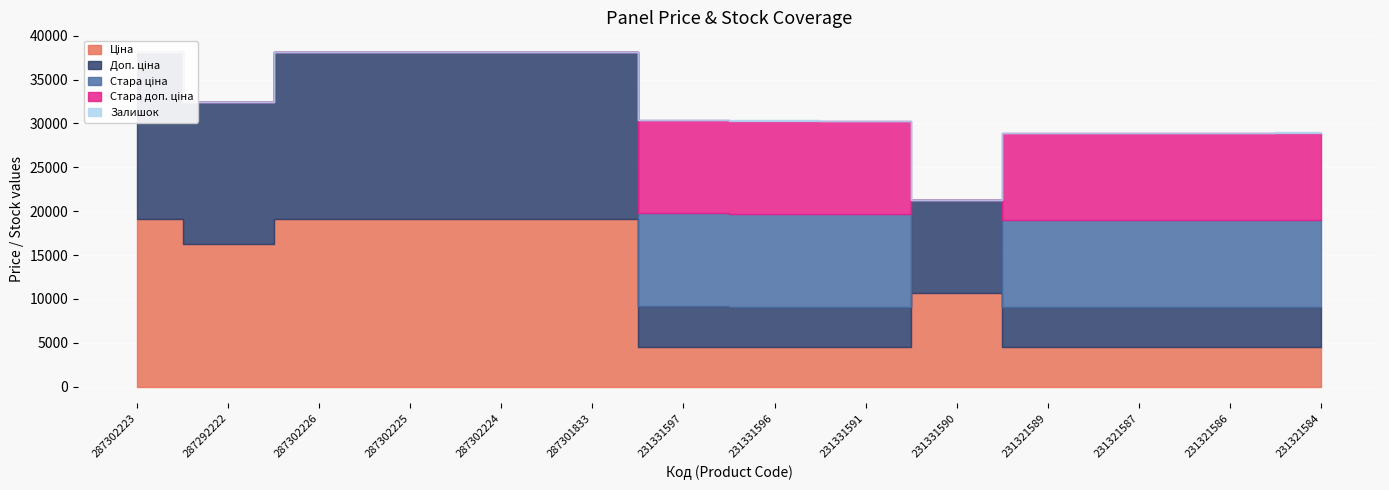

Reading left to right, list all the values displayed in this chart.

Ціна: 19076.9	16221.8	19076.9	19076.9	19076.9	19076.9	4573.7	4531.2	4531.2	10636.6	4531.8	4531.8	4531.8	4561.6
Доп. ціна: 19076.9	16221.8	19076.9	19076.9	19076.9	19076.9	4574.0	4531.0	4531.0	10636.6	4532.0	4532.0	4532.0	4562.0
Стара ціна: 0.0	0.0	0.0	0.0	0.0	0.0	10636.6	10636.6	10636.6	0.0	9916.4	9916.4	9916.4	9916.4
Стара доп. ціна: 0.0	0.0	0.0	0.0	0.0	0.0	10636.6	10636.6	10636.6	0.0	9916.4	9916.4	9916.4	9916.4
Залишок: 9.0	9.0	9.0	9.0	9.0	0.0	6.0	4.0	2.0	4.0	3.0	2.0	2.0	55.0